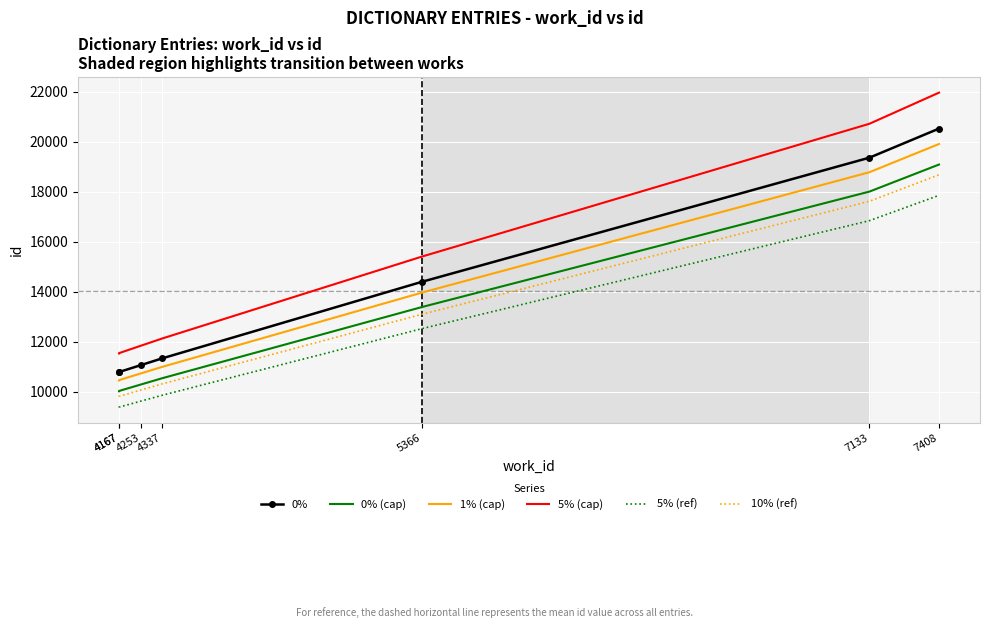

Is it true that 5% (ref) equals 6276.5 at 4337?

False